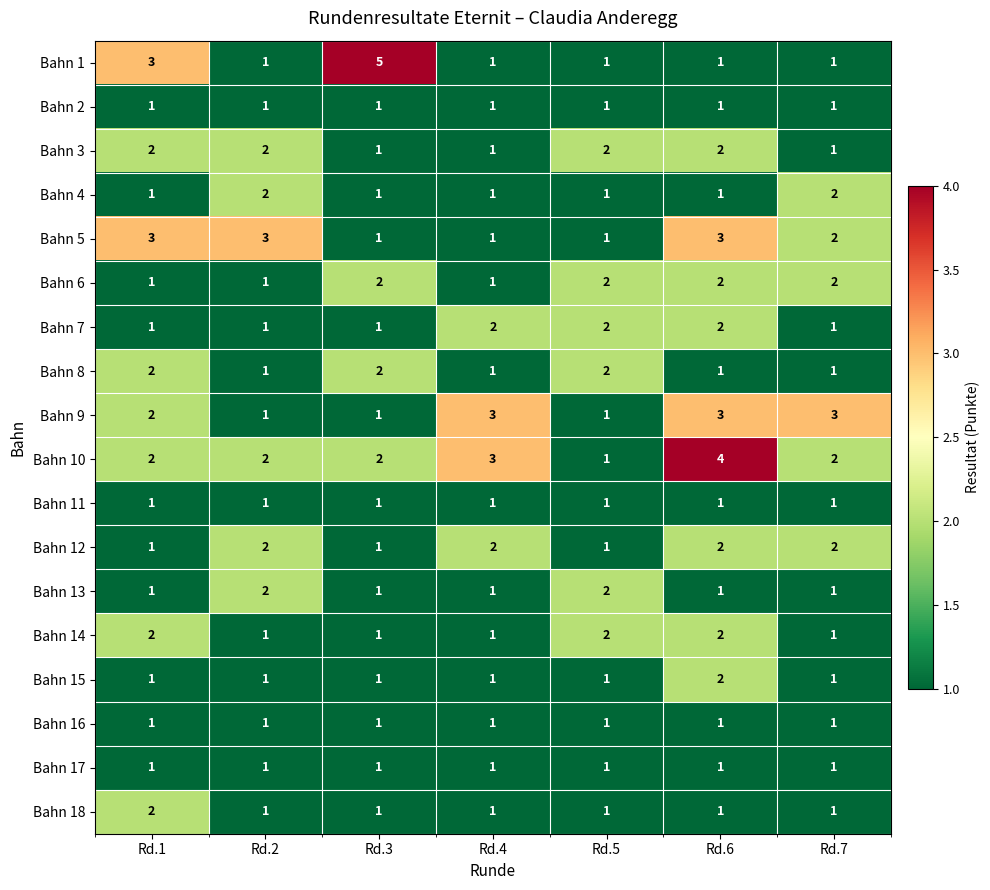

At how many categories does at least one series exceed 1?

7